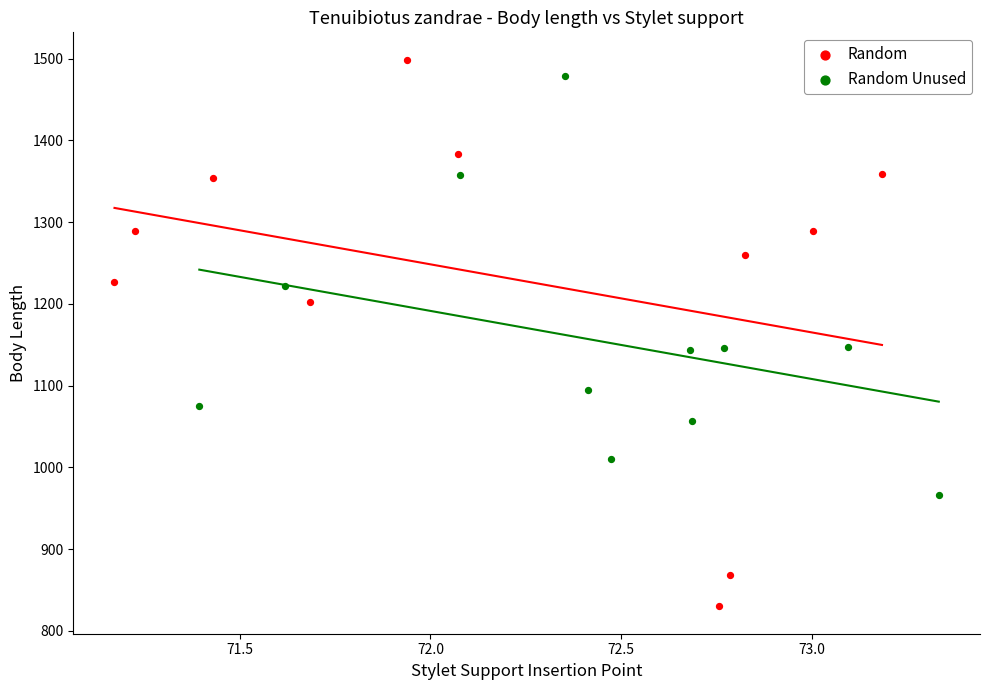

Which series reaches the minimum Y coordinate?

Random